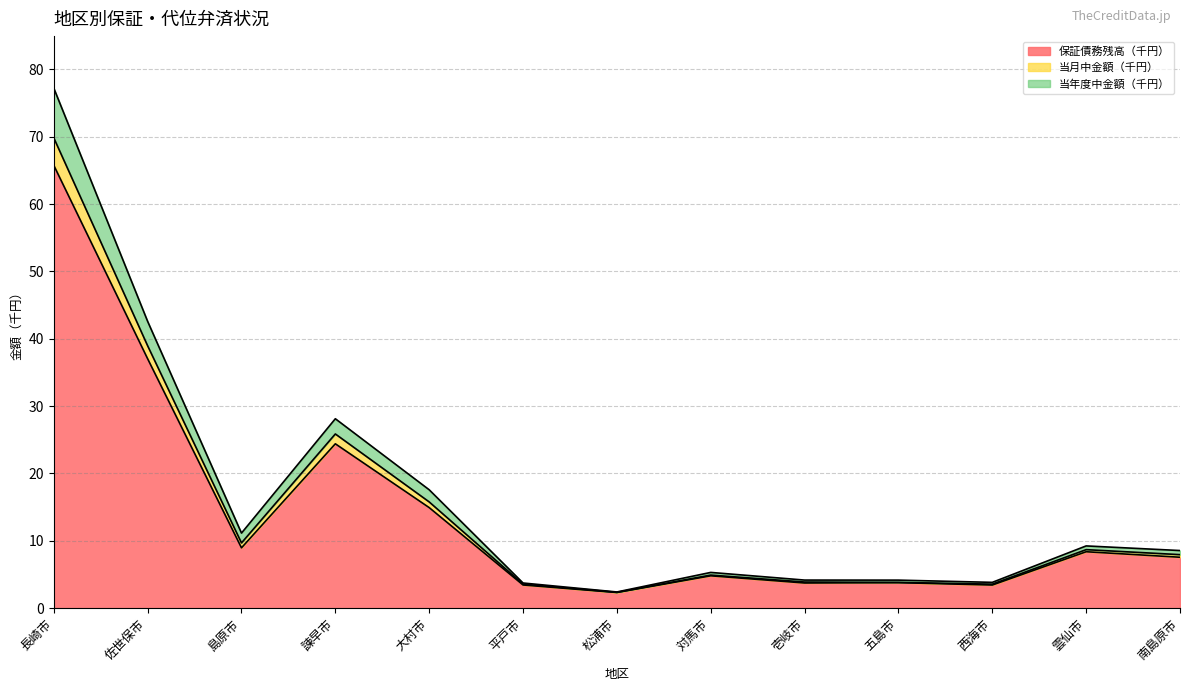

Does the chart have visible grid lines?

Yes